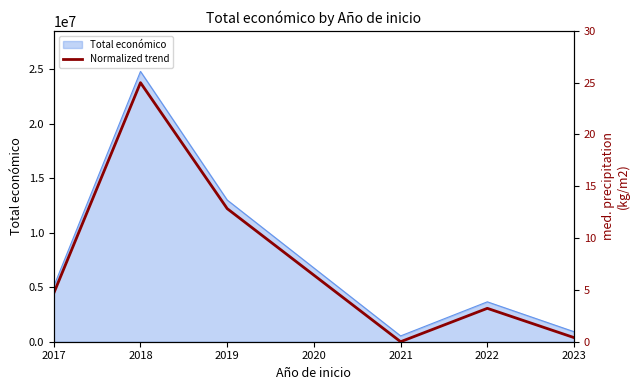

How many points are higher than both their immediate neighbors (excluding endpoints)?

2